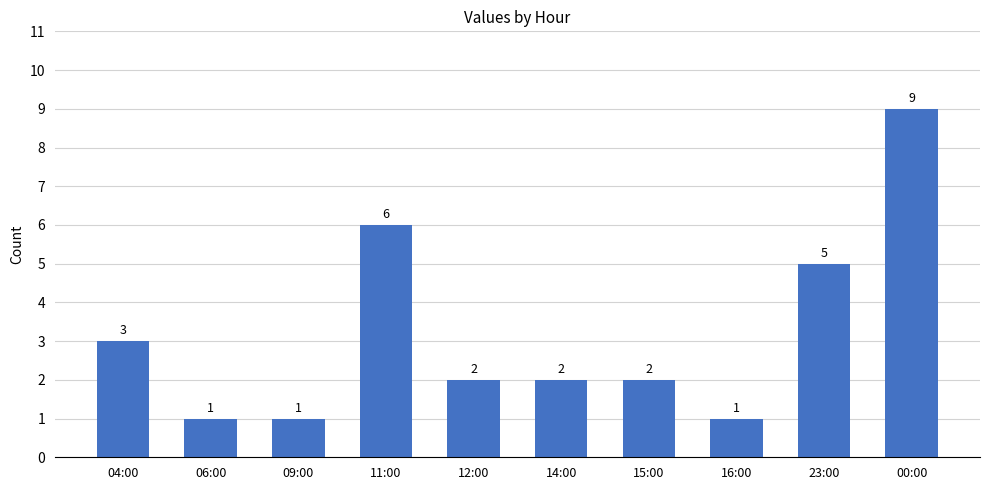

Is it true that the value at 04:00 is 3?

True